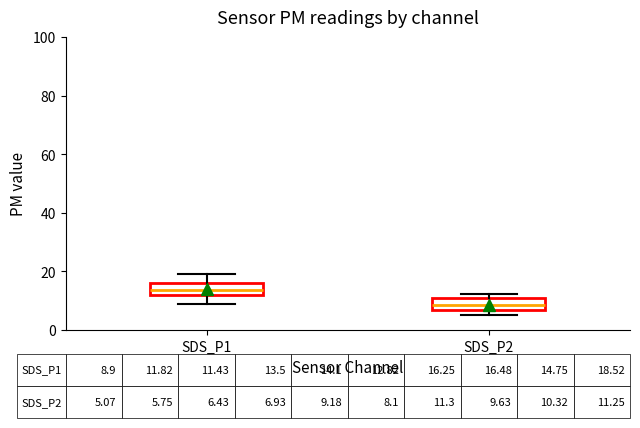

Which box has the lowest median line?

SDS_P2